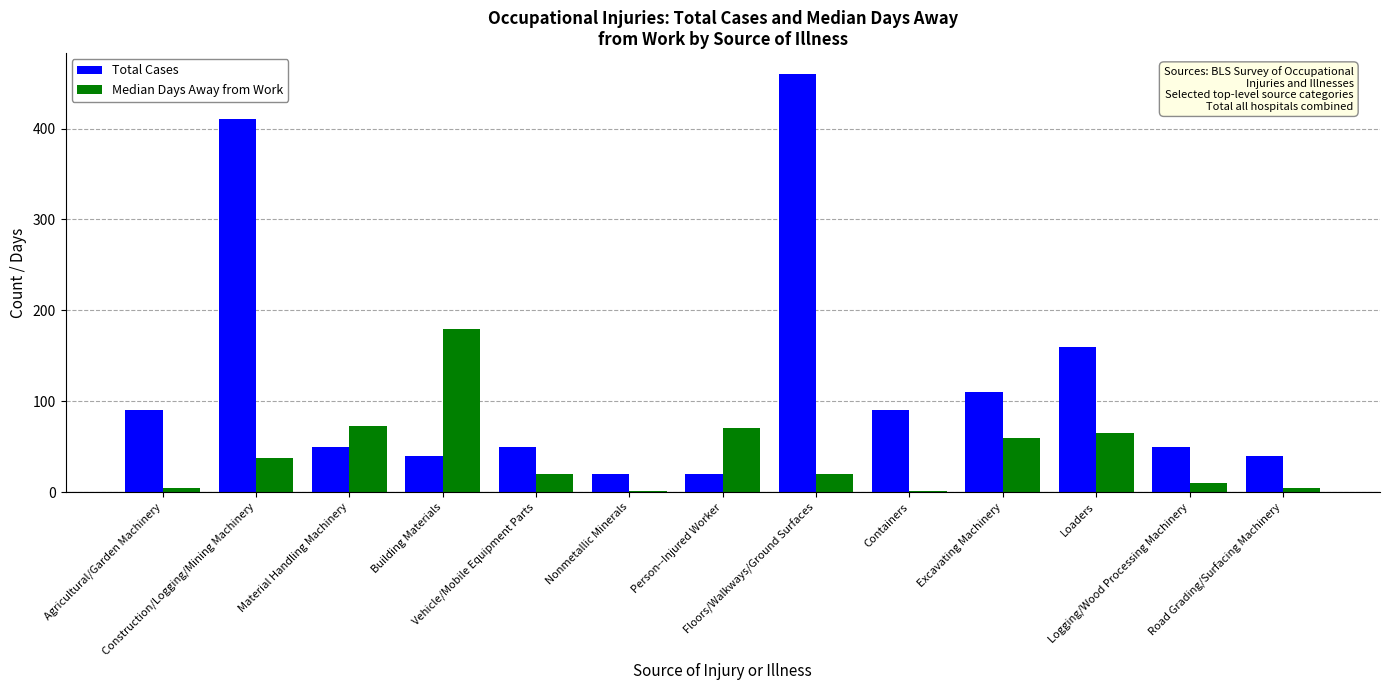

The Median Days Away from Work series shows 1 at Containers. True or false?

True